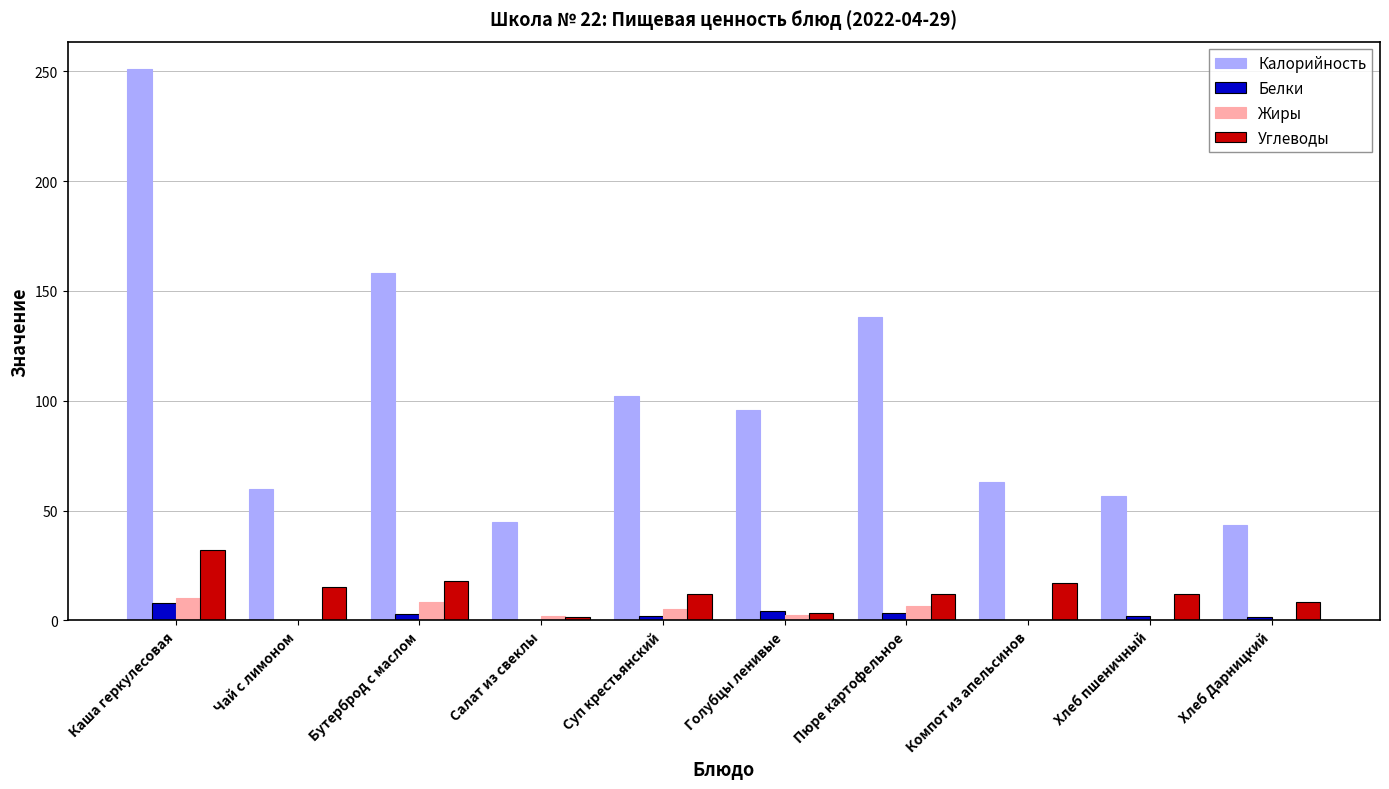

What is the sum of all Углеводы values?

131.0